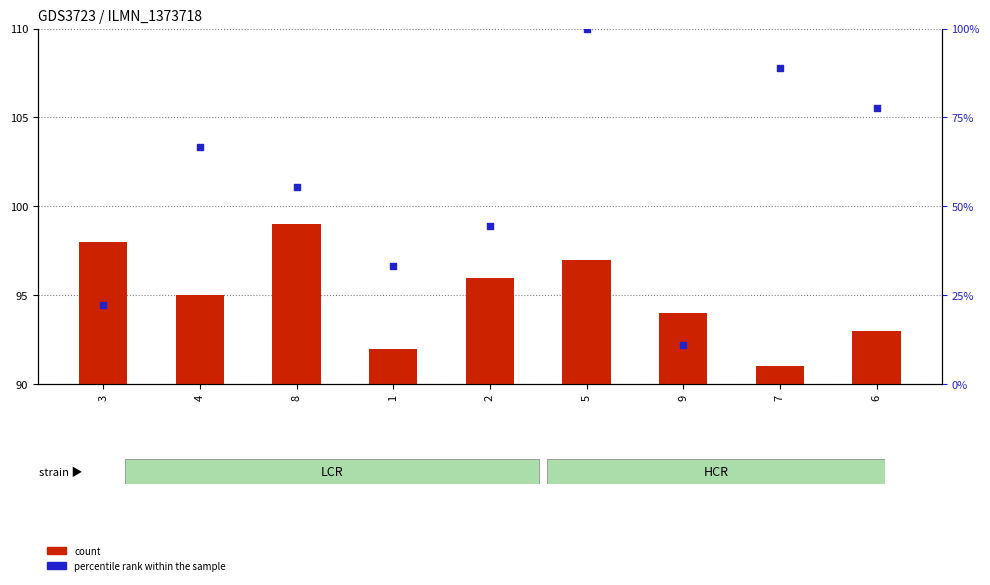

Which series has the largest total across all categories?

count